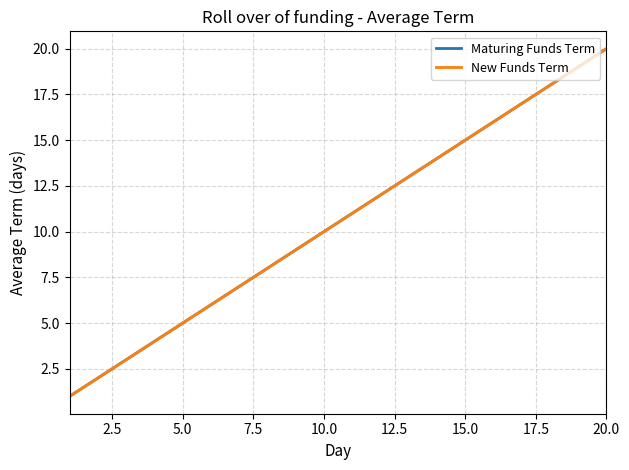

True or false: Maturing Funds Term has more than 2 interior local peaks.

False